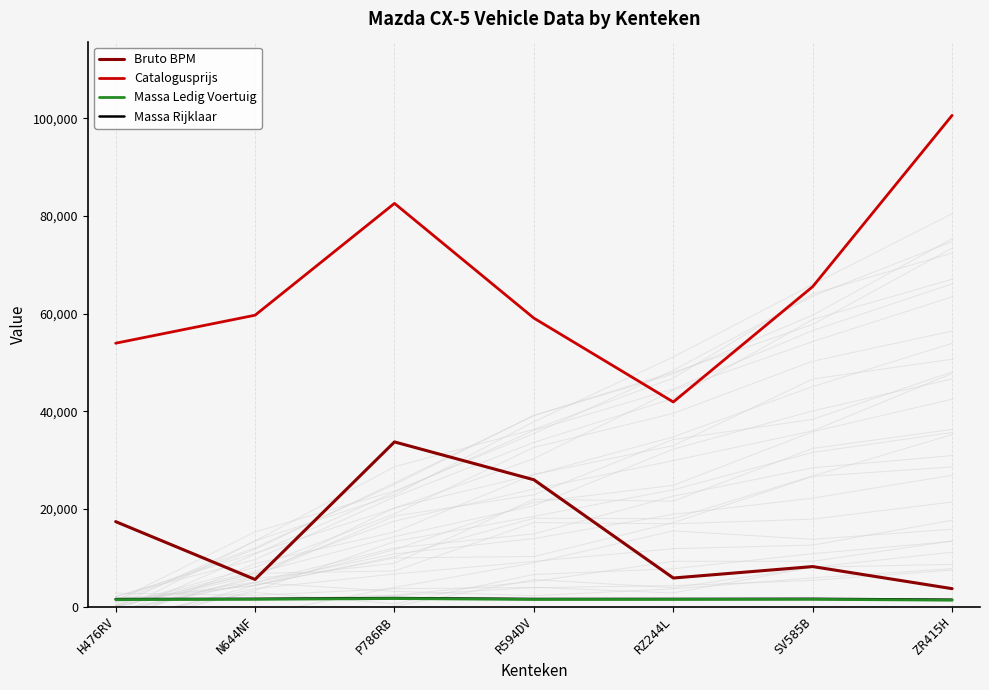

What is the difference between the highest and lowest values at RZ244L?

40442